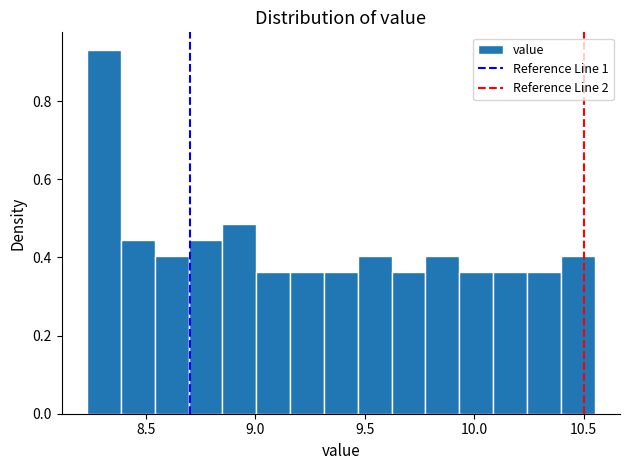

Around what value on the x-axis is the tallest bar? Give the approximate position of its centre, as read against the axis.

8.30